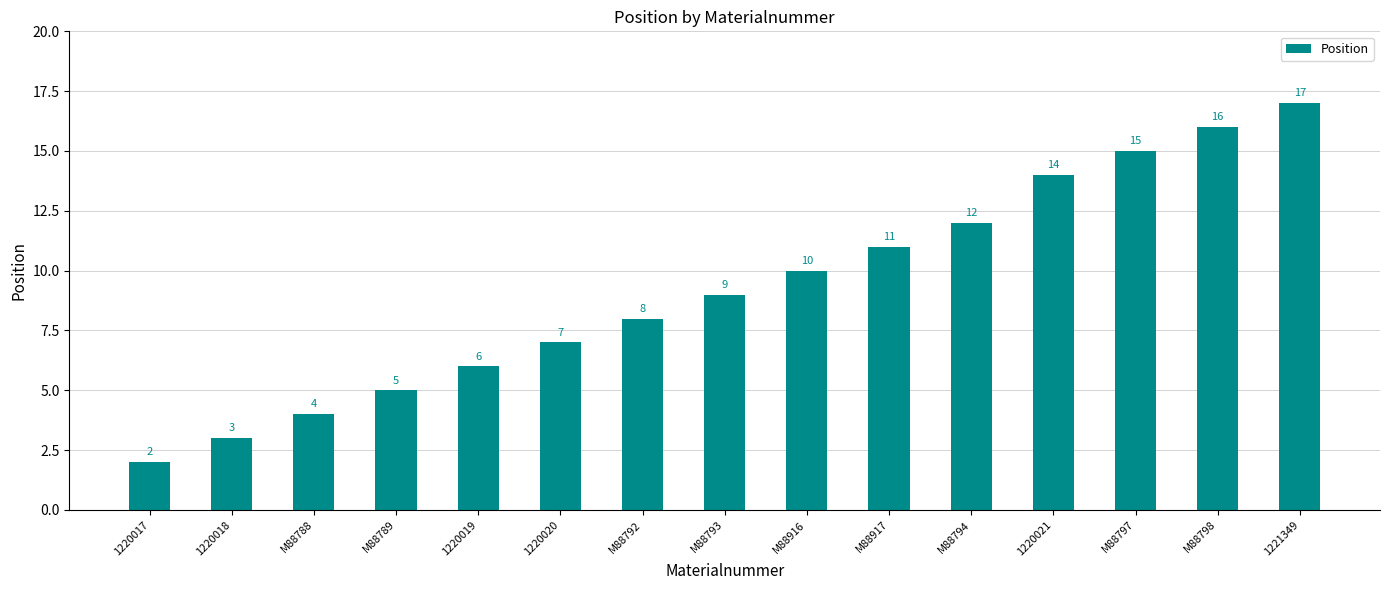

The value at M88917 is 17. True or false?

False